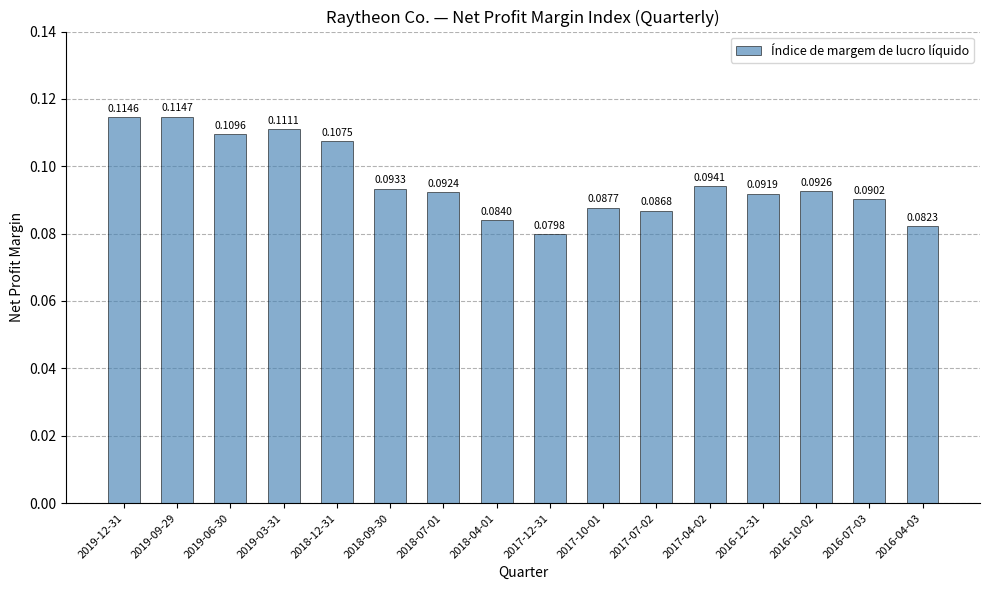

Rank the categories by value from highest to lowest.

2019-09-29, 2019-12-31, 2019-03-31, 2019-06-30, 2018-12-31, 2017-04-02, 2018-09-30, 2016-10-02, 2018-07-01, 2016-12-31, 2016-07-03, 2017-10-01, 2017-07-02, 2018-04-01, 2016-04-03, 2017-12-31